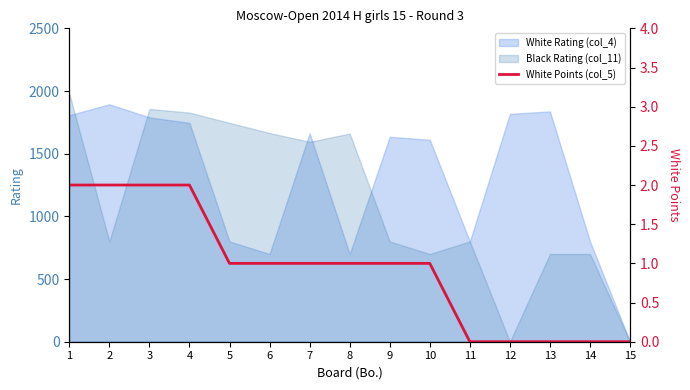

The value of White Rating (col_4) at 15 is 0. True or false?

True